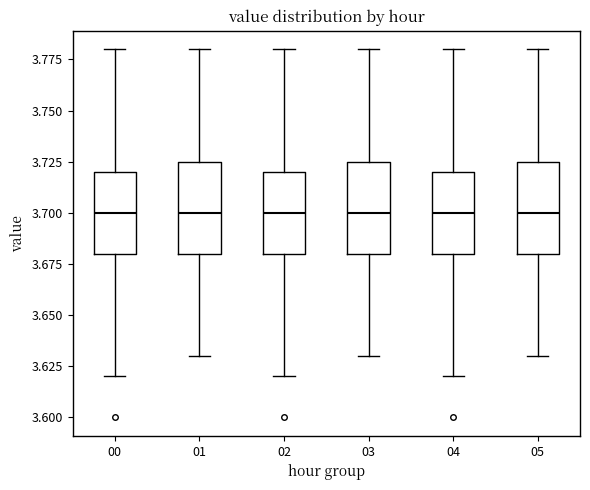

Where does the median line of the box at x = 00 sit on the y-axis? The values are not printed on the chart, so give them approximately, as read against the axis.

3.700